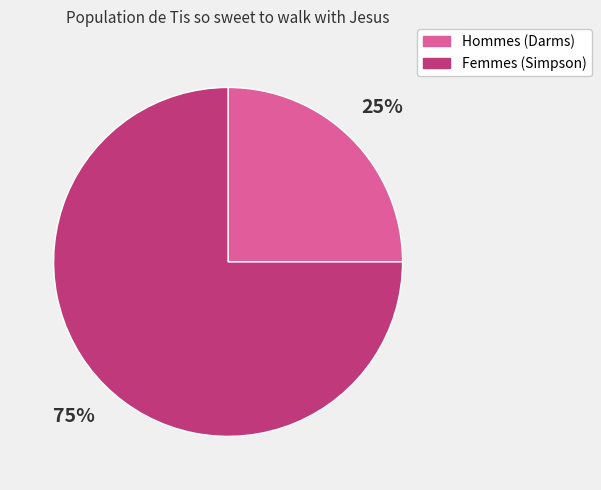

To the nearest percent, what is the difference between the largest and smallest slice percentages?

50%